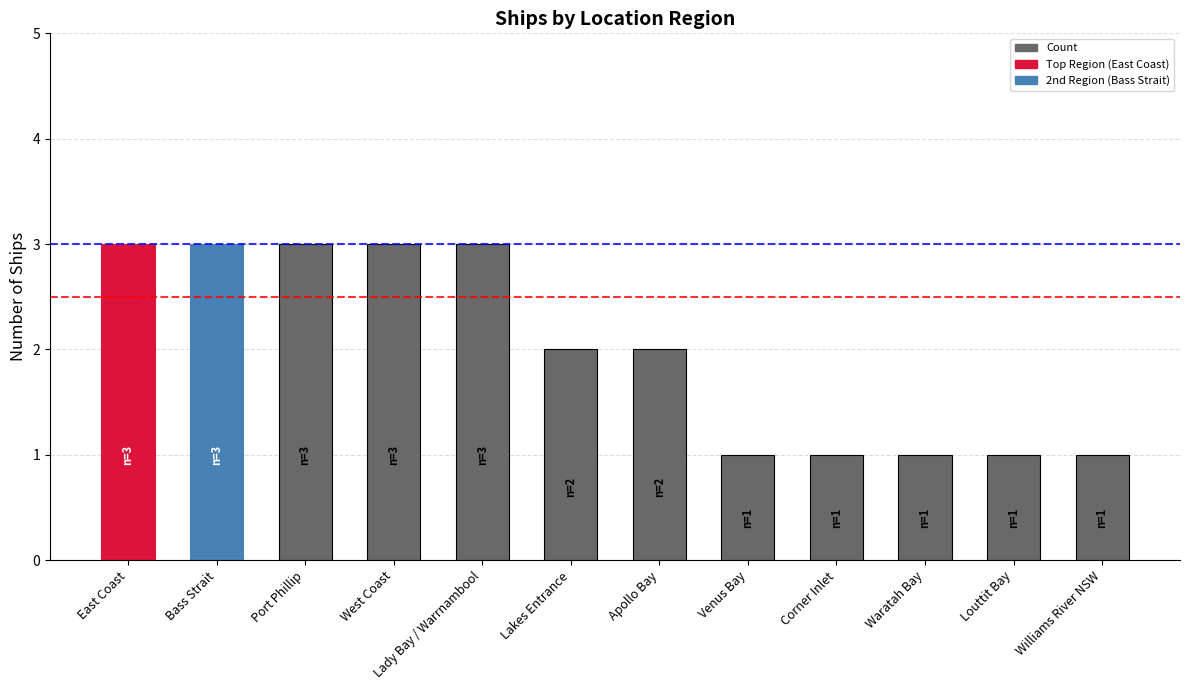

What is the label of the 9th bar from the left?

Corner Inlet